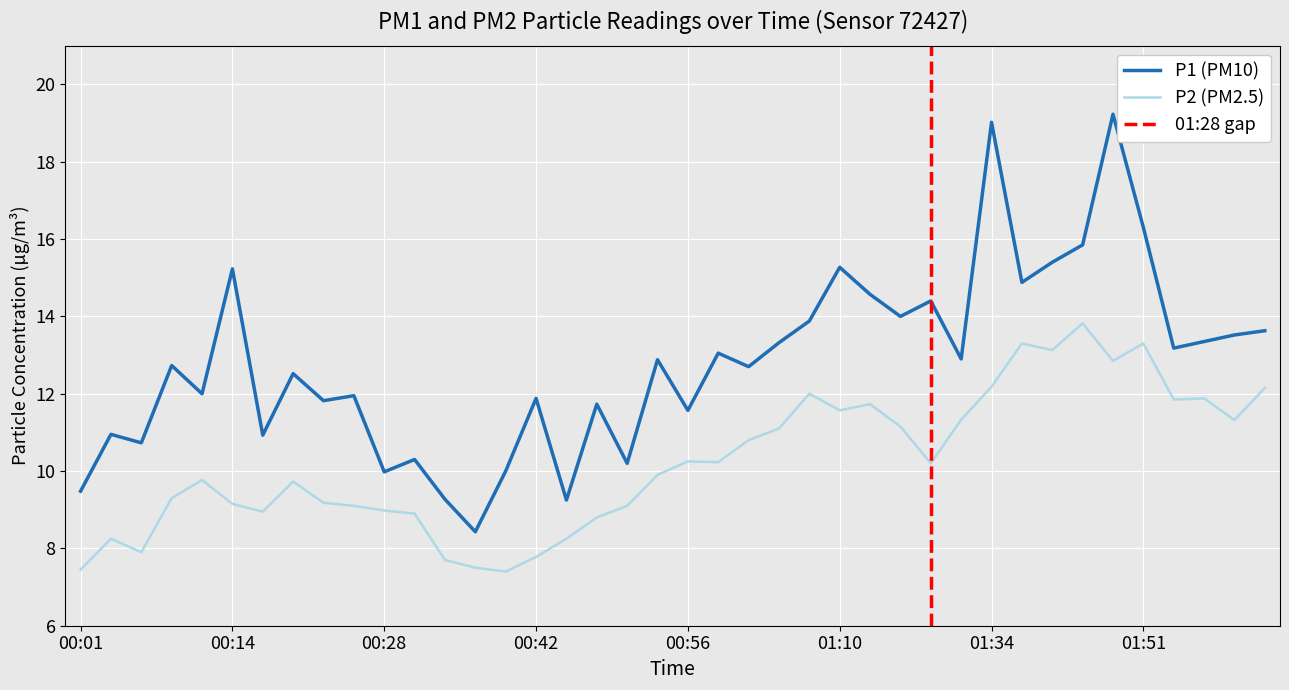

How many lines are shown in the chart?

2